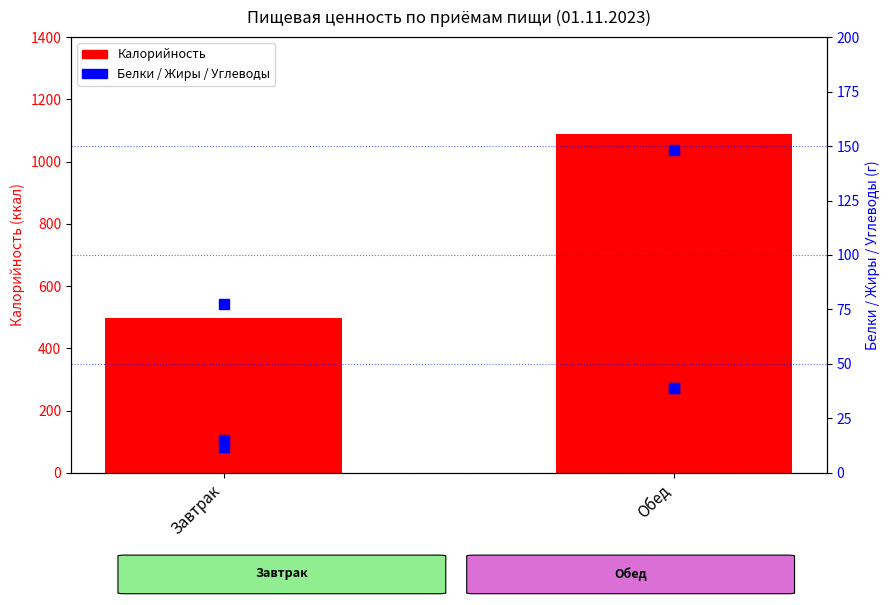

What is the total value across all series at Обед?

1316.0